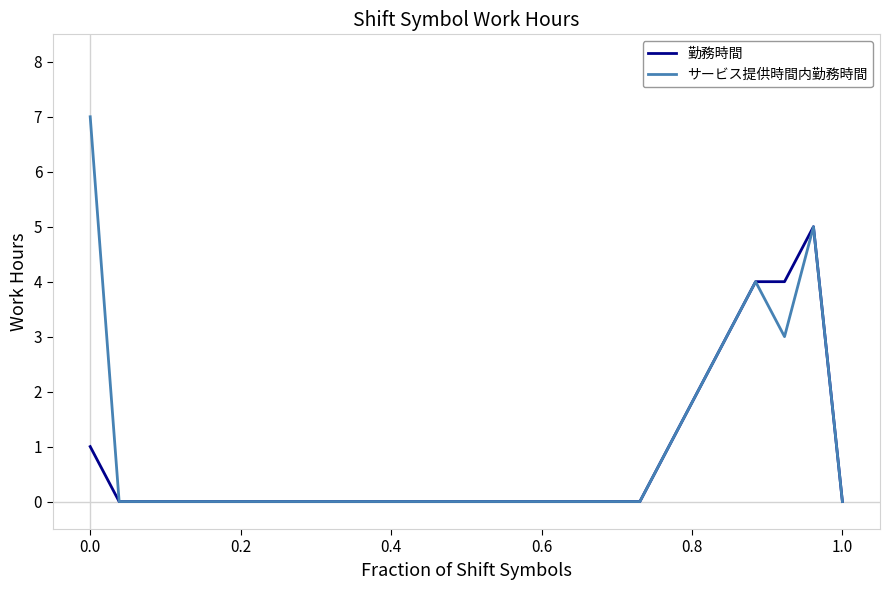

List the series in order of their peak value, lowest first.

勤務時間, サービス提供時間内勤務時間